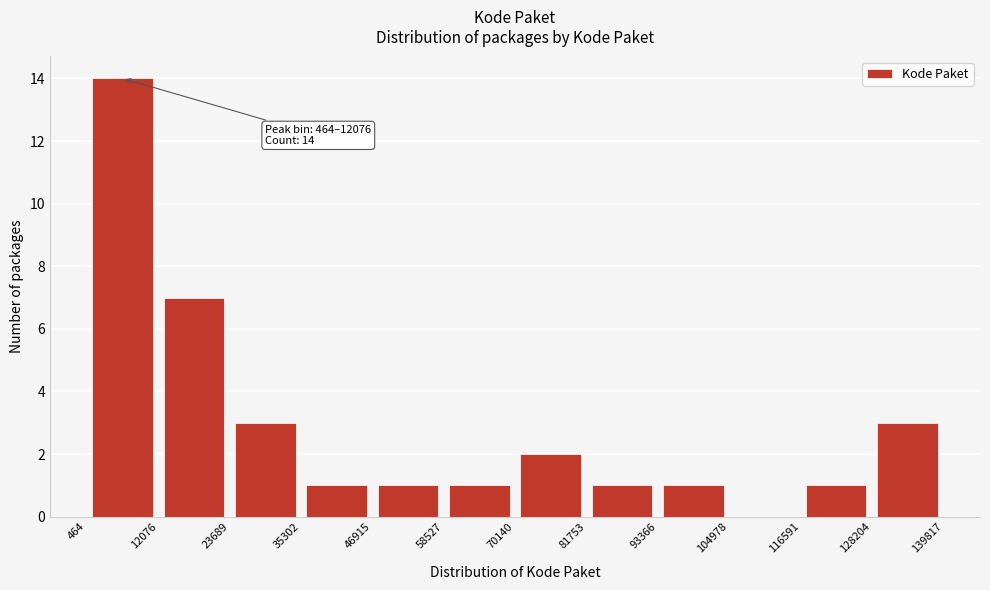

Over which range of the x-axis is the bar tallest?

464 to 12076